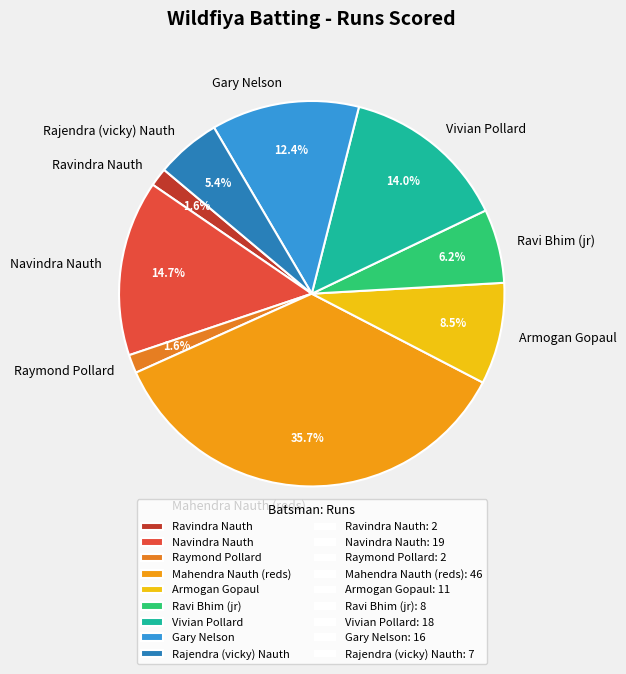

What percentage is the Gary Nelson slice, to the nearest percent?

12%